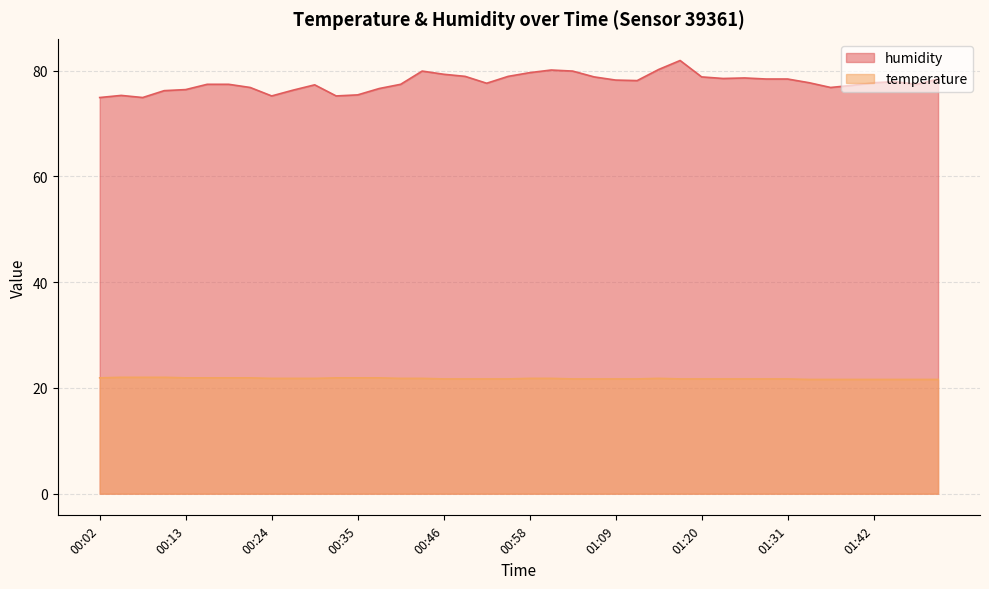

What is the value of the humidity point at the 5th from the left?

76.4